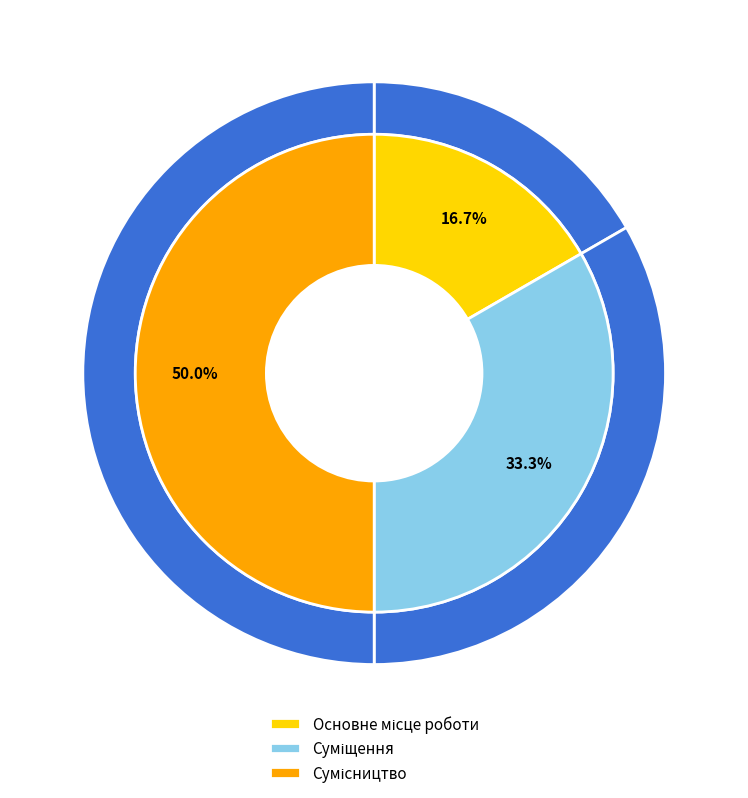

How much of the chart is everything except Основне місце роботи?

83.3%